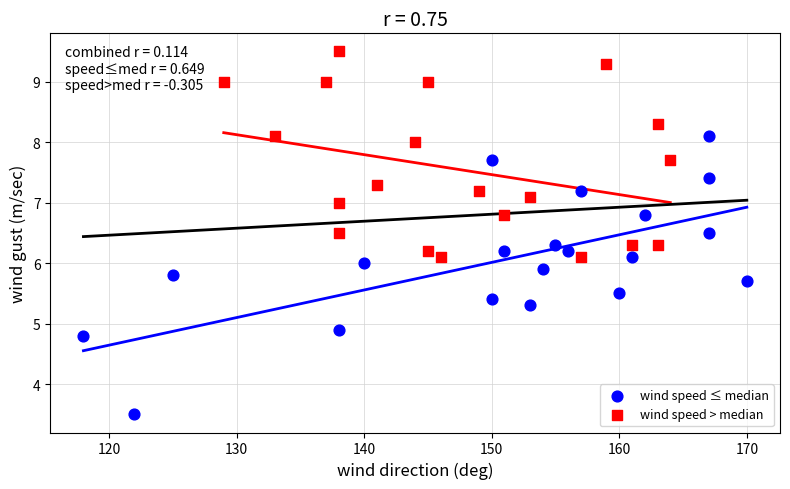

Which series contains the lowest Y value?

wind speed ≤ median